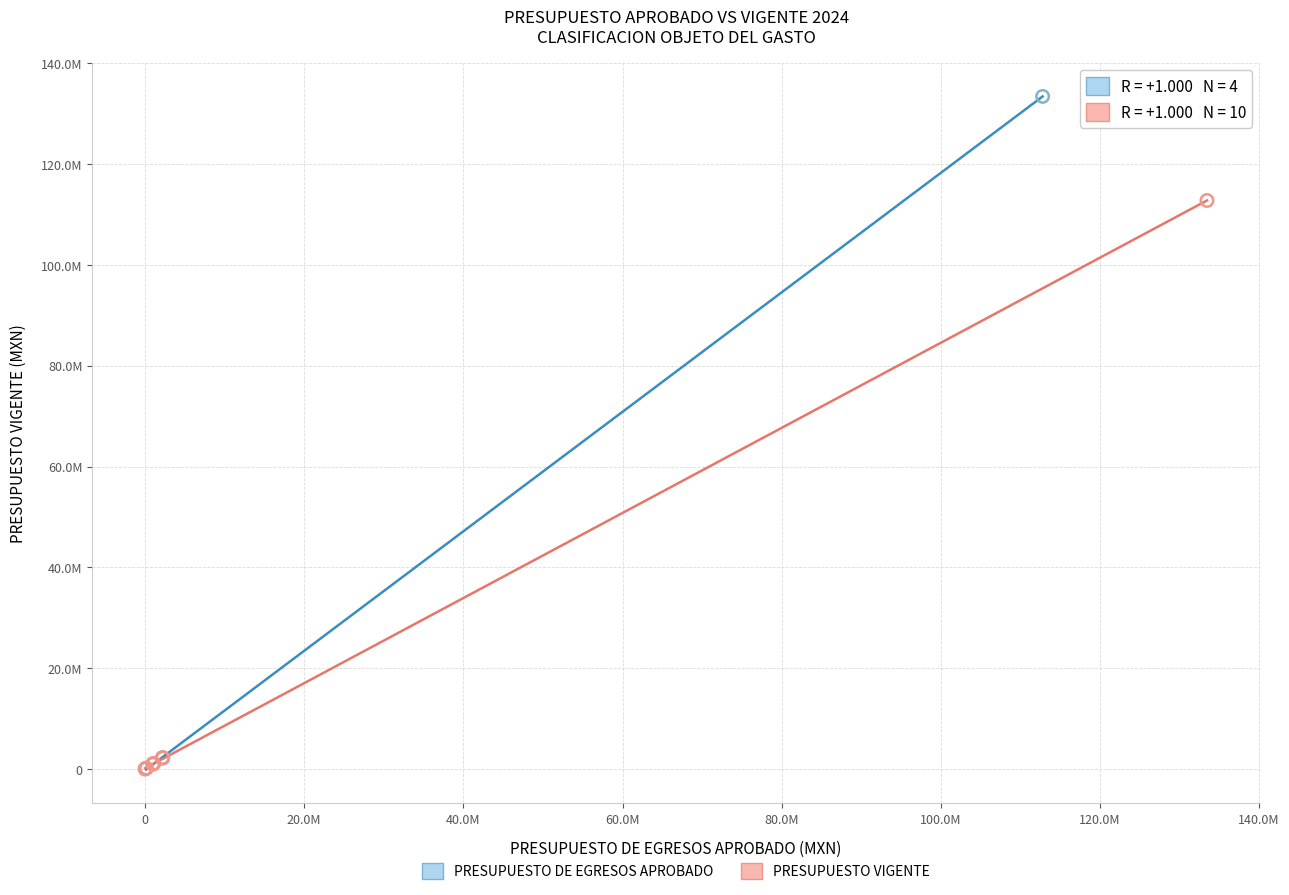

What are all the series names shown in the legend?

PRESUPUESTO DE EGRESOS APROBADO, PRESUPUESTO VIGENTE